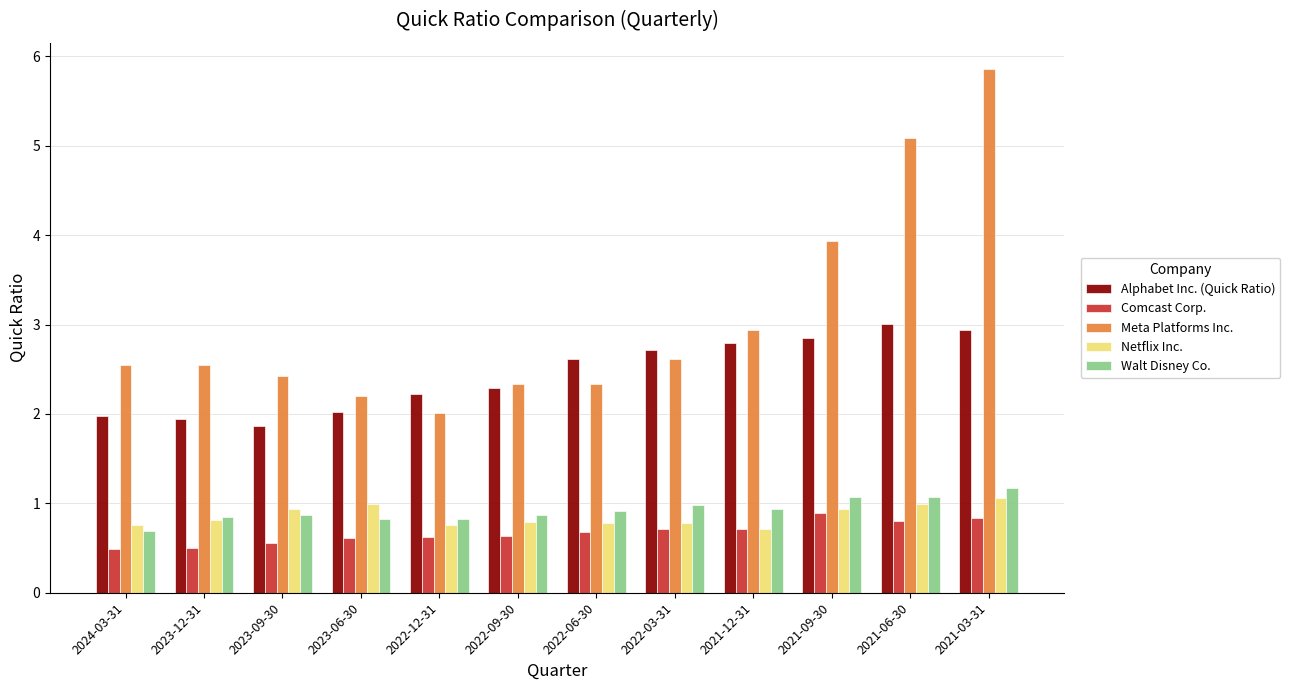

Between 2022-09-30 and 2021-09-30, which series saw the biggest shift?

Meta Platforms Inc.